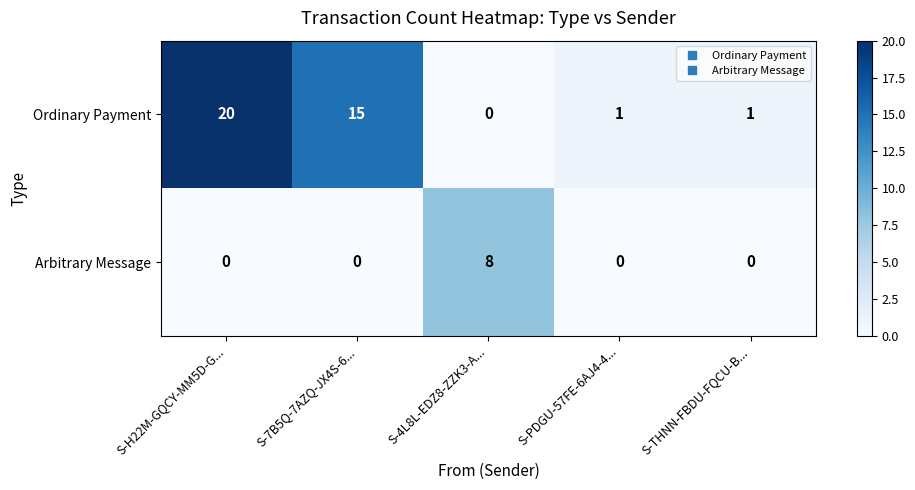

How many Arbitrary Message values are between 0 and 1?

4